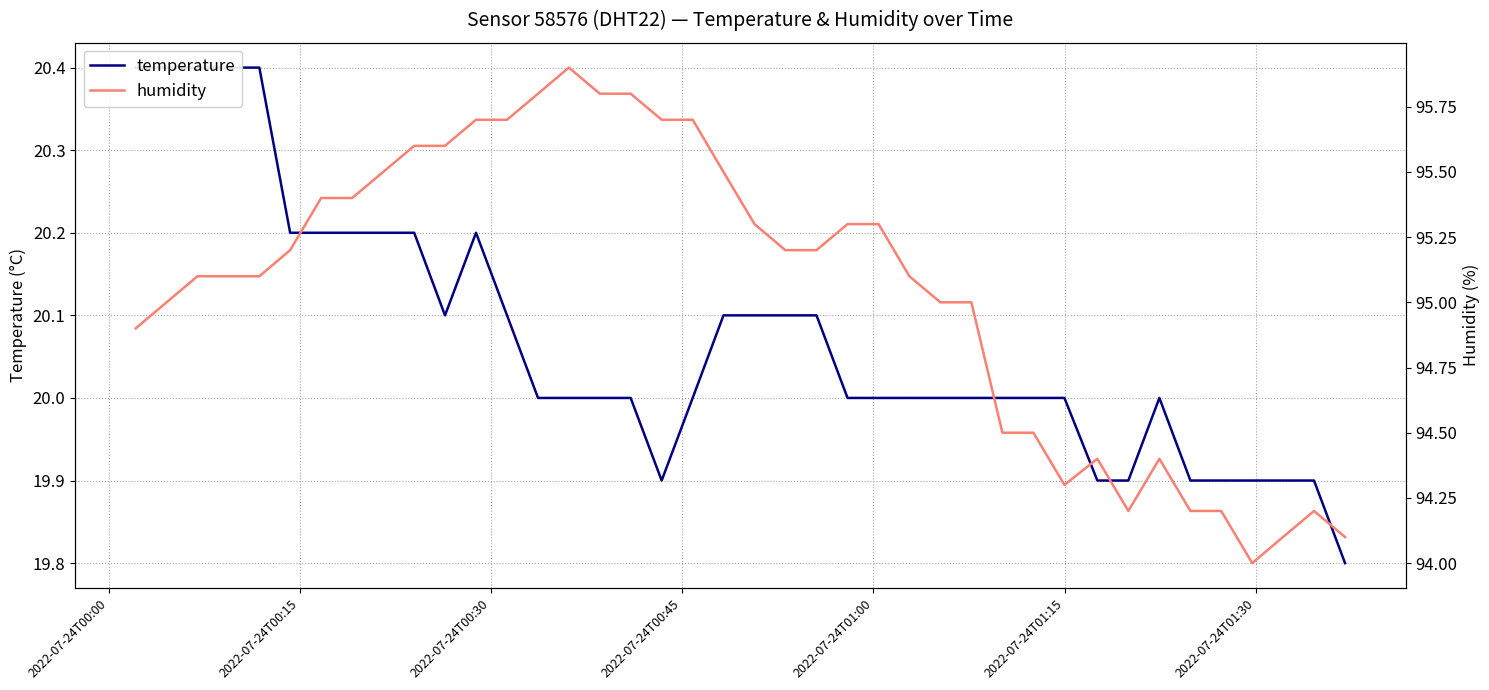

Which series has the largest range (max minus min)?

humidity